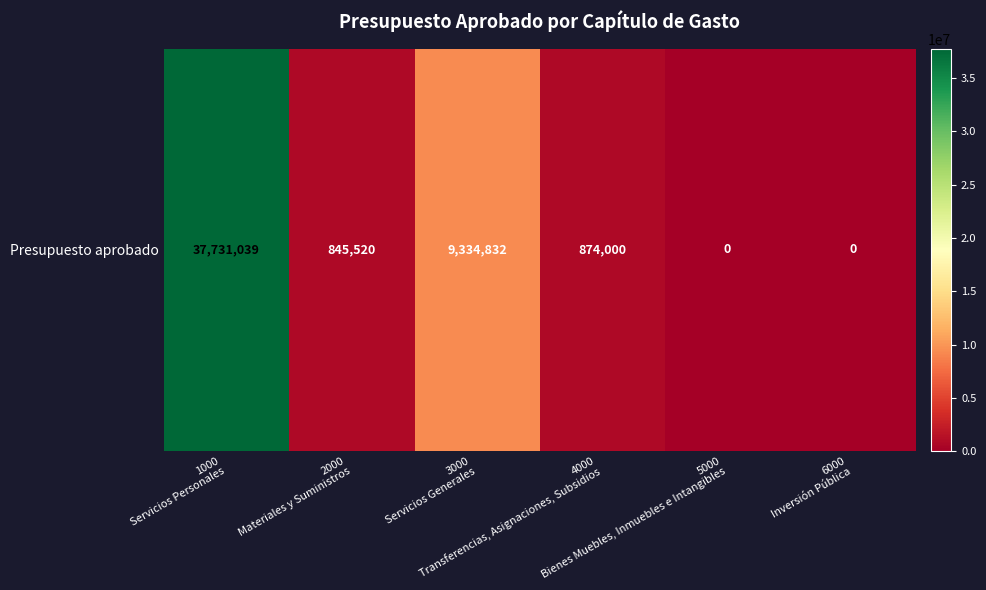

Is it true that the value at 6000
Inversión Pública is -21861942?

False